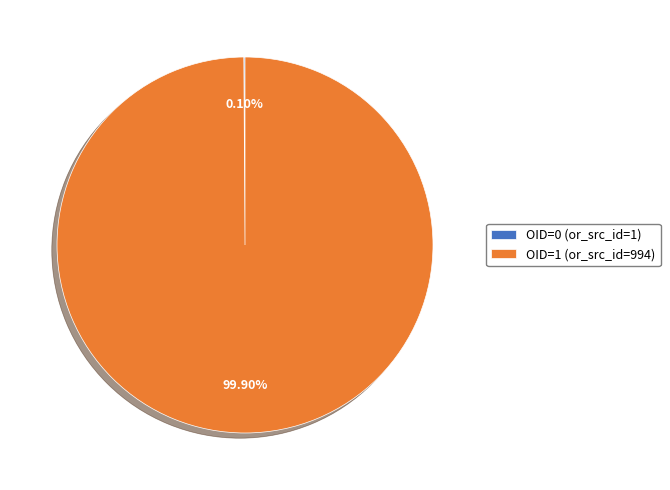

What is the majority slice?

OID=1 (or_src_id=994)